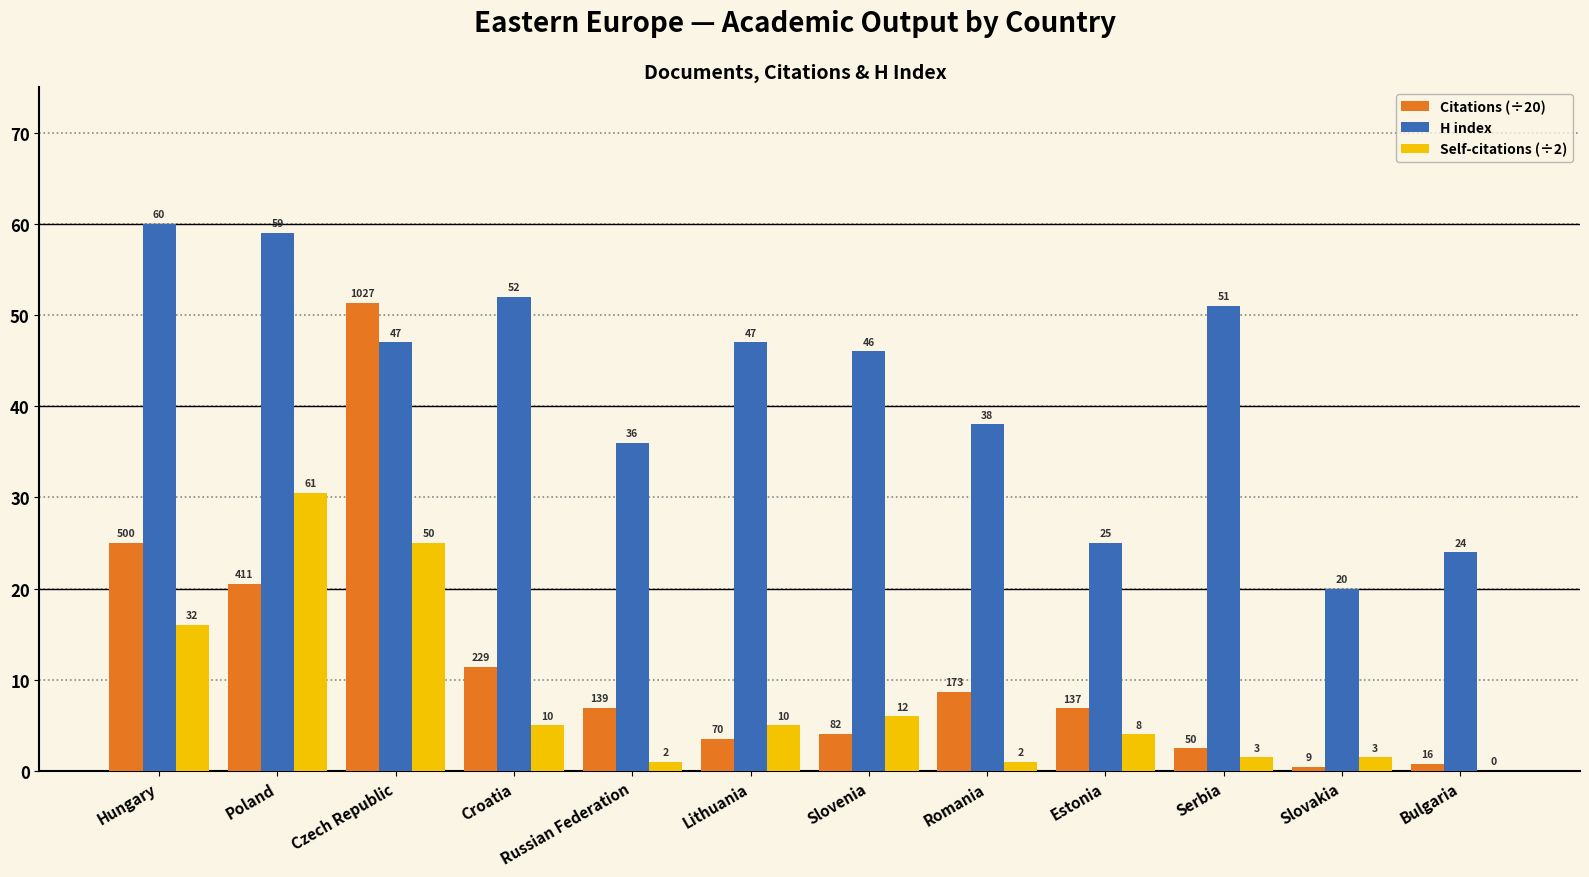

What are all the series names shown in the legend?

Citations (÷20), H index, Self-citations (÷2)